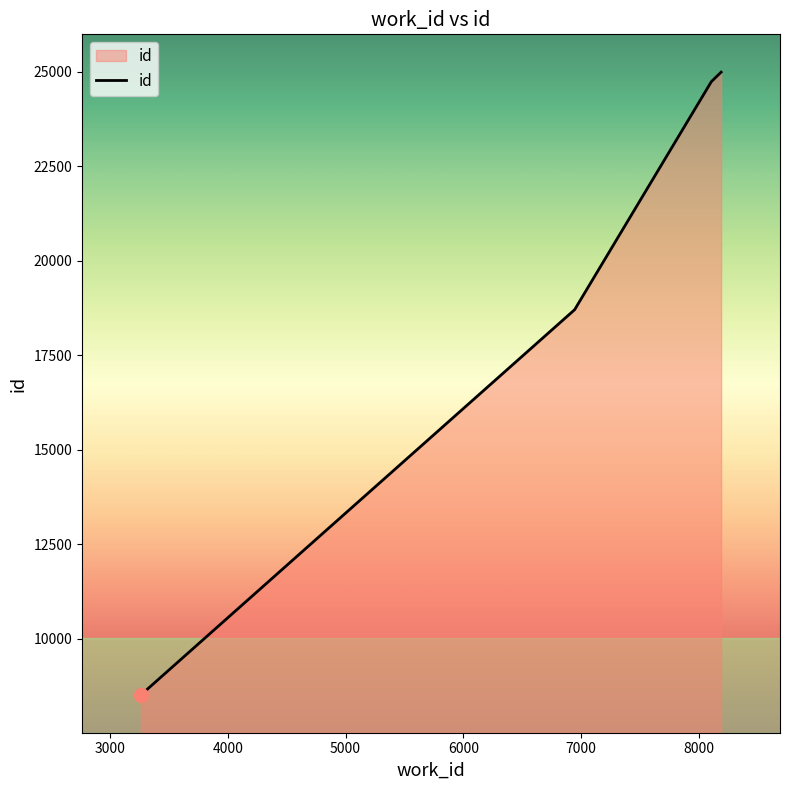

Reading left to right, what are all the values shown in this chart?

8520	18711	24744	24996